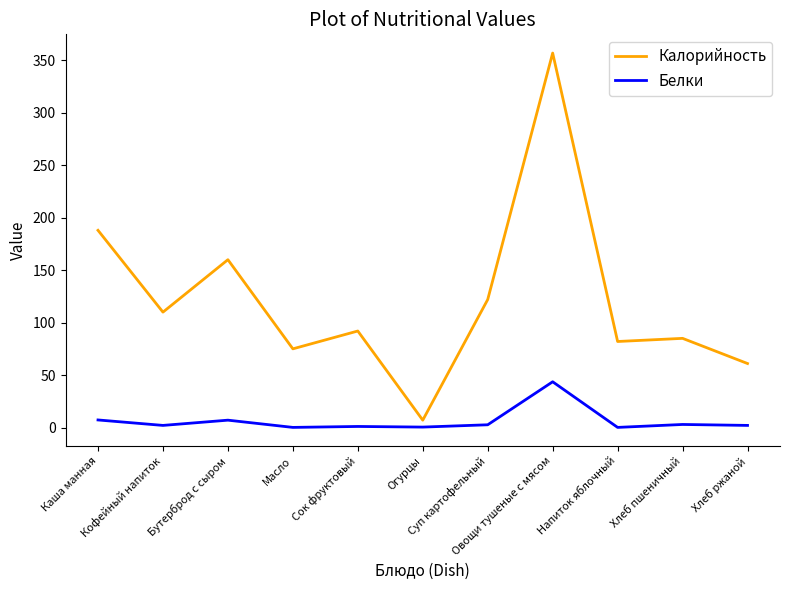

At Суп картофельный, list the series in order from smallest to largest.

Белки, Калорийность